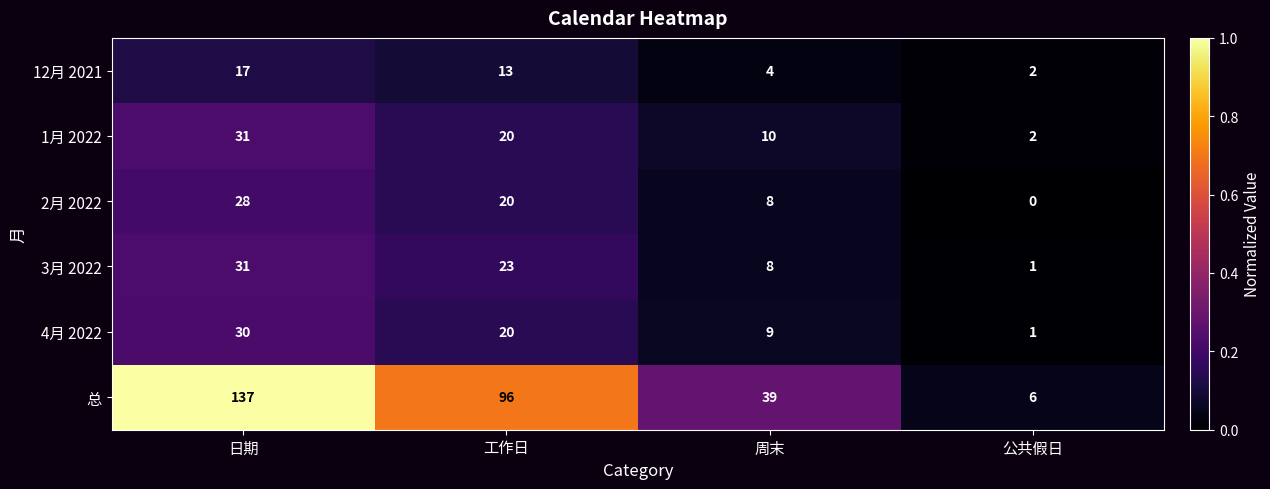

At which category is the sum across all series the highest?

日期